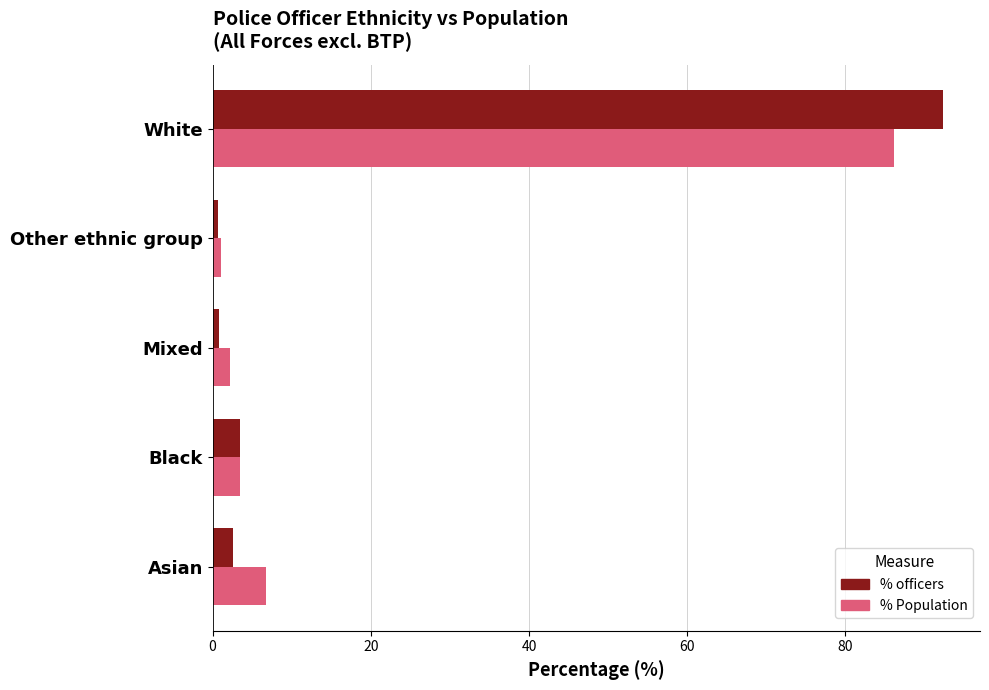

What is the greatest value displayed?

92.4